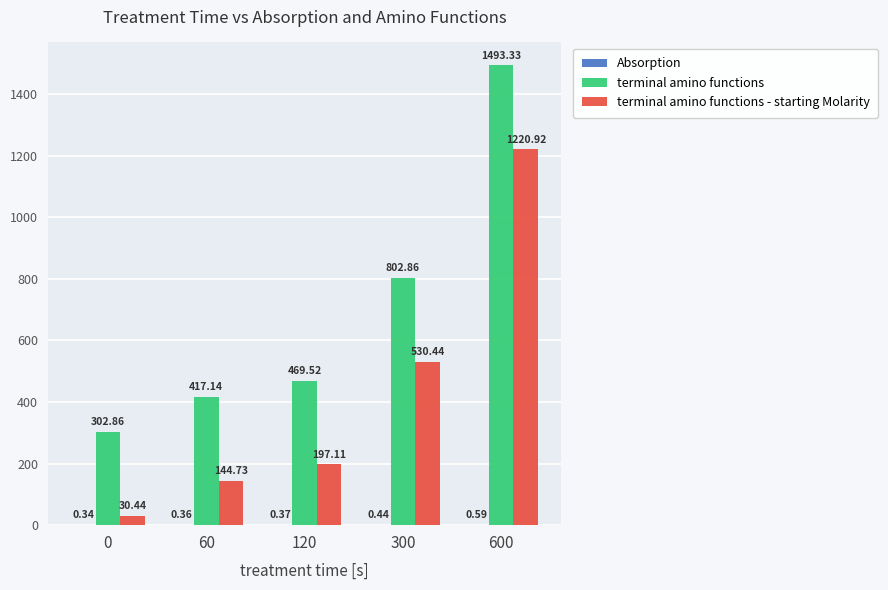

True or false: terminal amino functions has a value of 302.9 at 0.

True